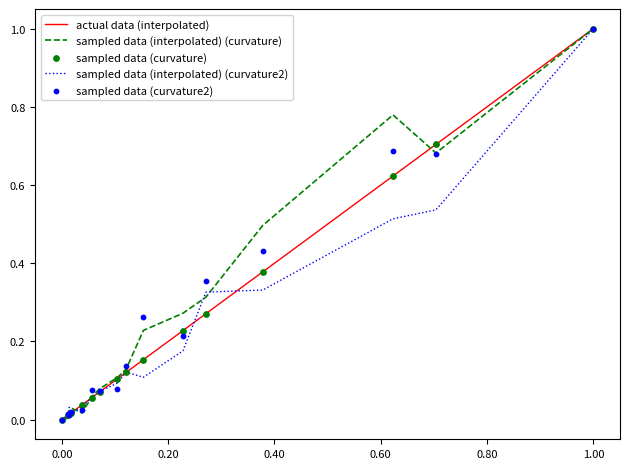

At how many categories does at least one series exceed 0?

15